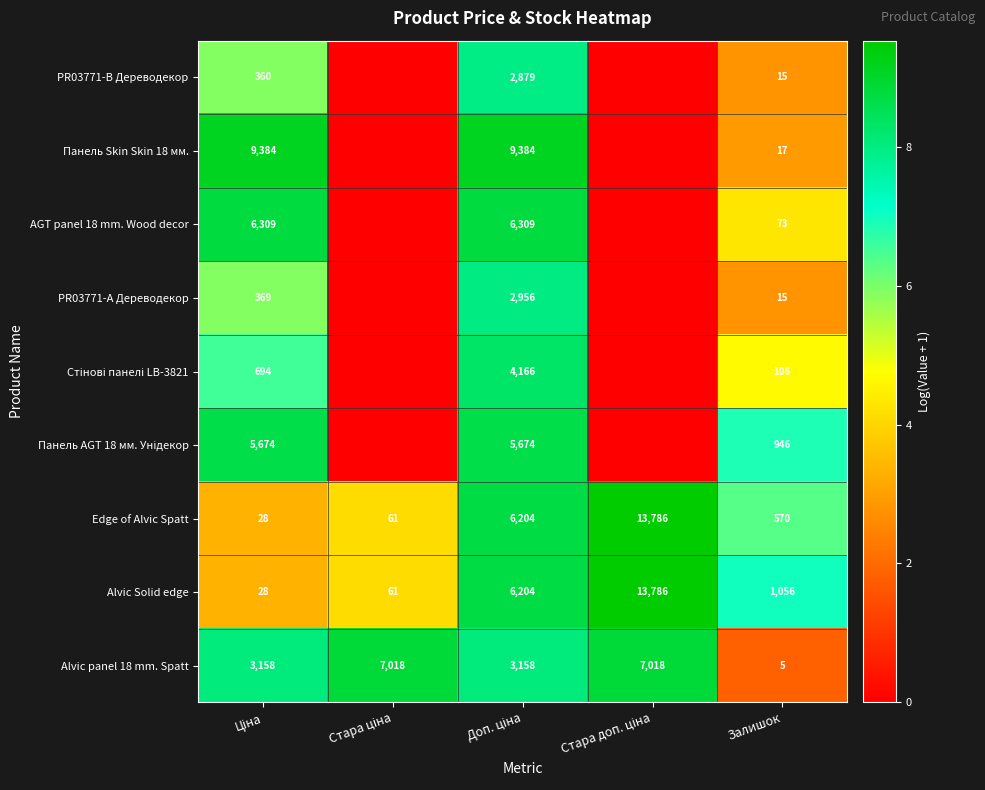

How many series are shown in this chart?

9